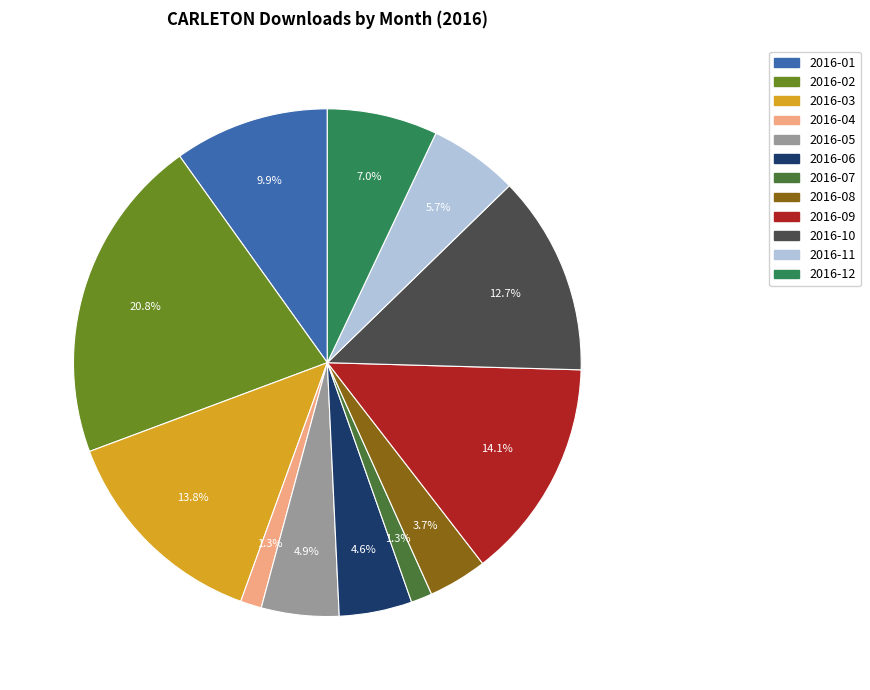

Does 2016-10 represent more than half of the total?

No